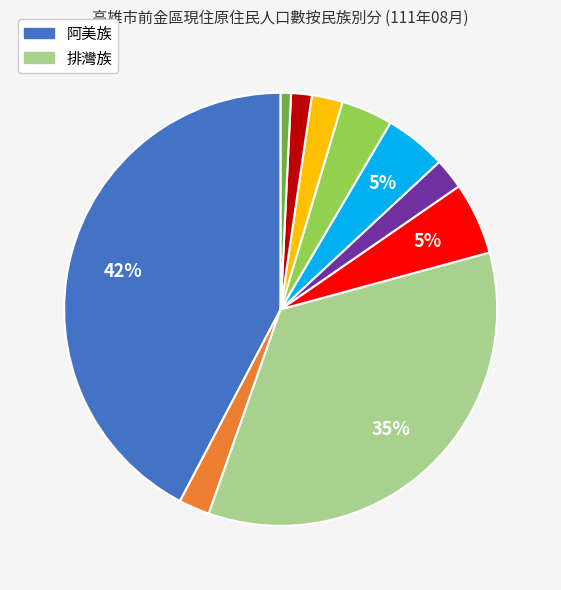

Is there any slice that represents more than half of the pie?

No